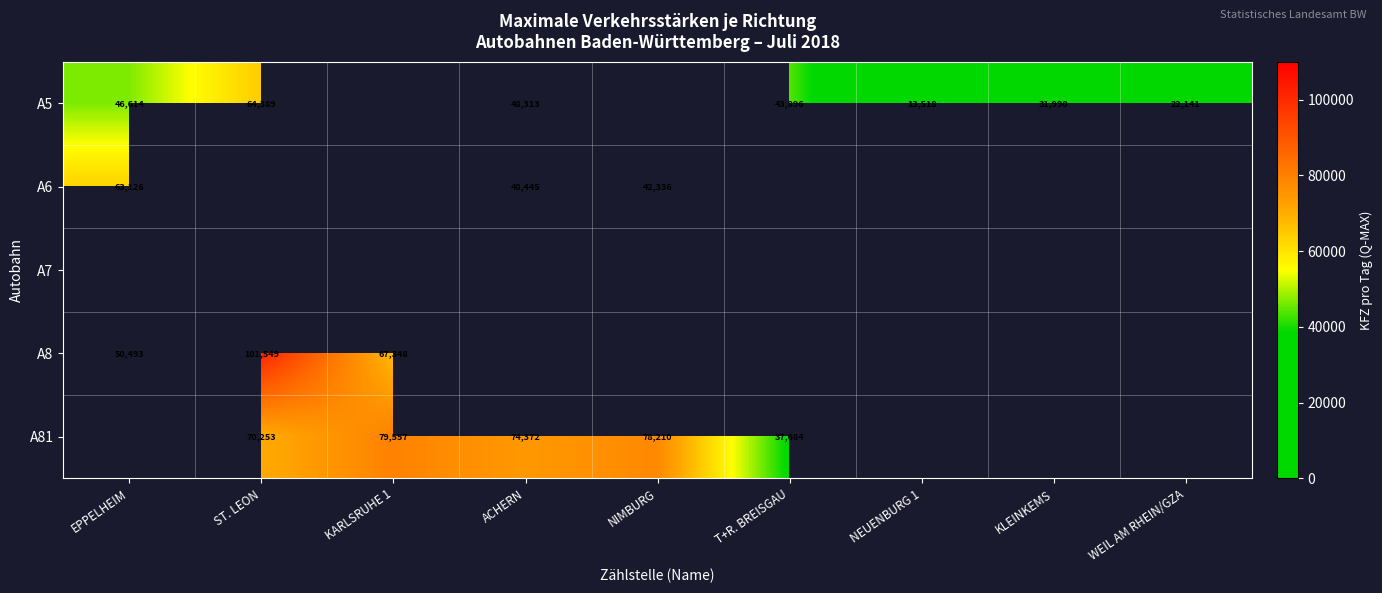

The A81 series shows 74372 at ACHERN. True or false?

True